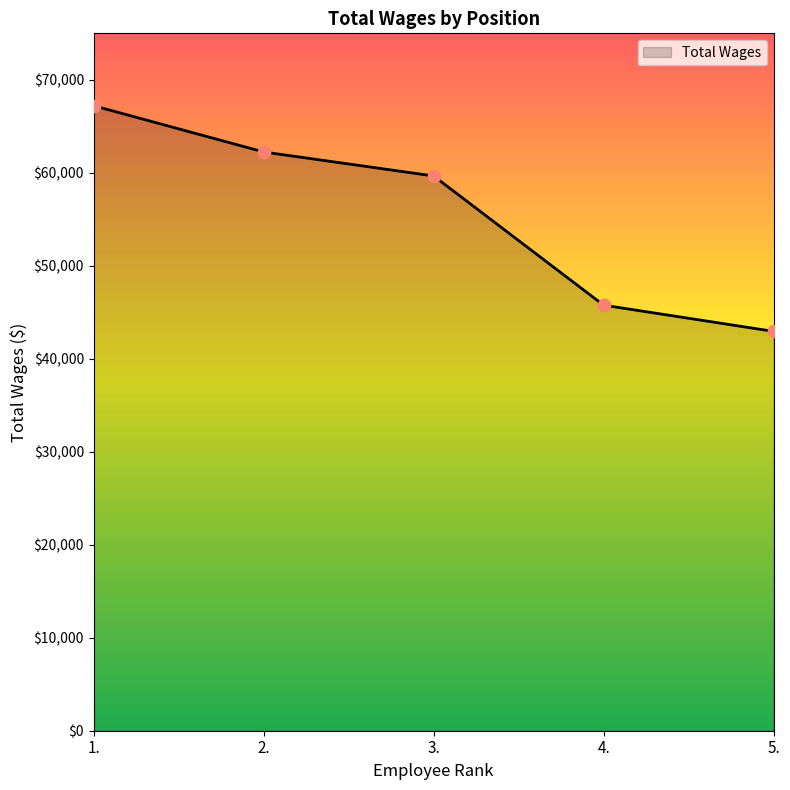

What is the ratio of the value at 4. to the value at 3.?

0.8